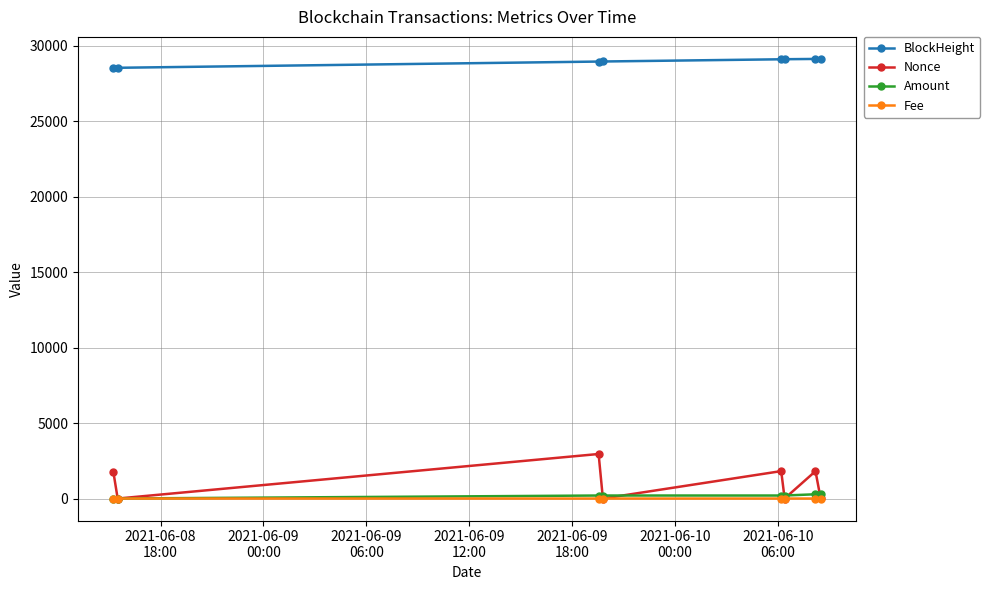

True or false: BlockHeight and Amount intersect in this chart.

False